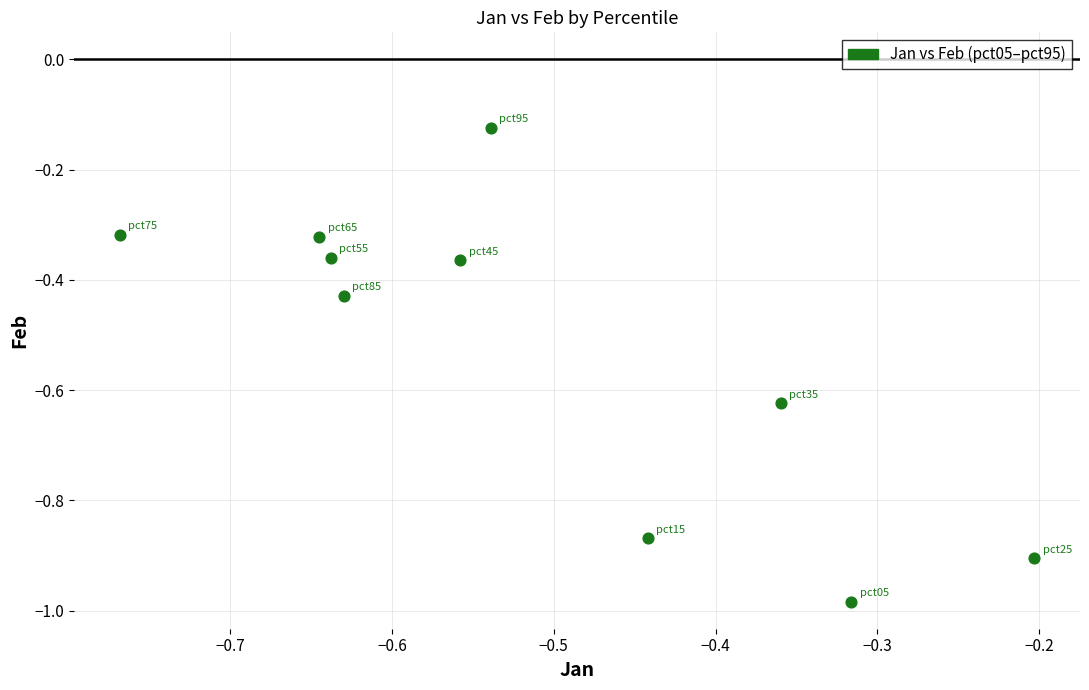

What is the average Y value?

-0.5